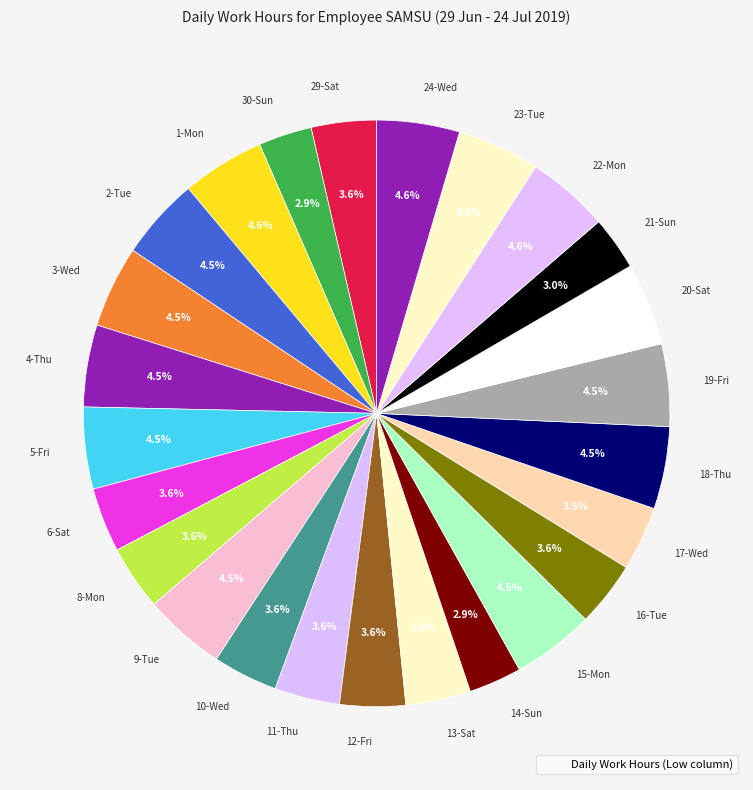

Approximately how many times larger is the value at 22-Mon compared to 8-Mon?

1.3